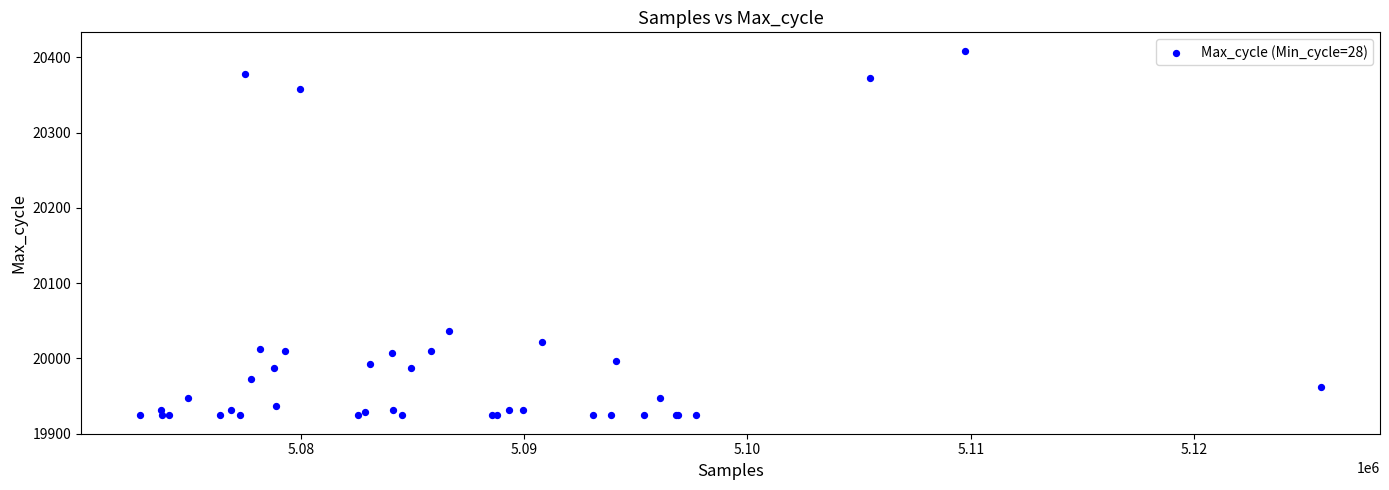

What Y value in the scatter plot is closest to 20166?

20036